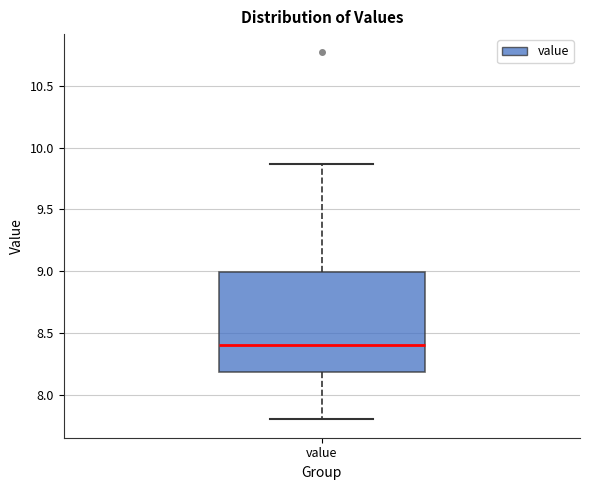

Read this box plot against the y-axis: the position of the median line, the range covered by the box, and the ends of both whiskers. The values are not printed on the chart, so give them approximately, as read against the axis.

median 8.40, box 8.20 to 9.00, whiskers 7.80 to 9.85